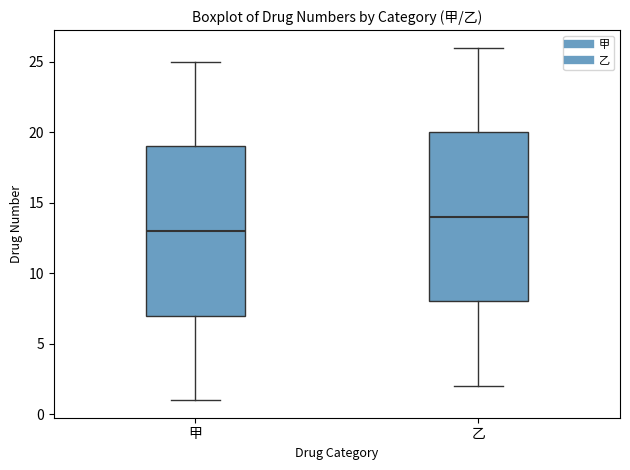

Which box's median line is the lowest?

甲